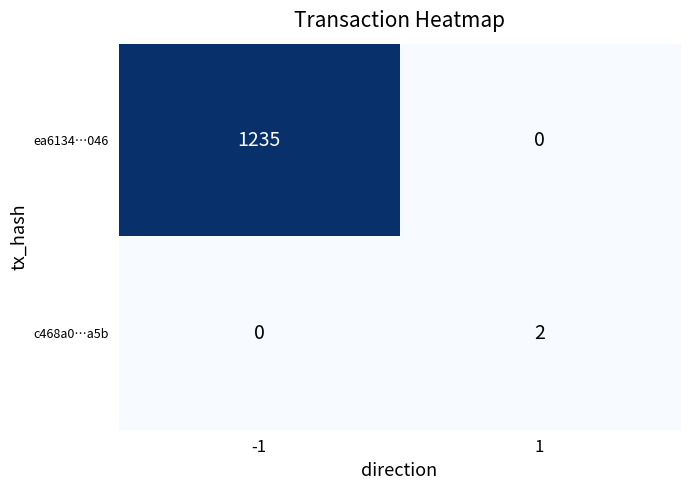

Reading right to left, list all the values displayed in this chart.

ea6134…046: 1=0	-1=1235
c468a0…a5b: 1=2	-1=0